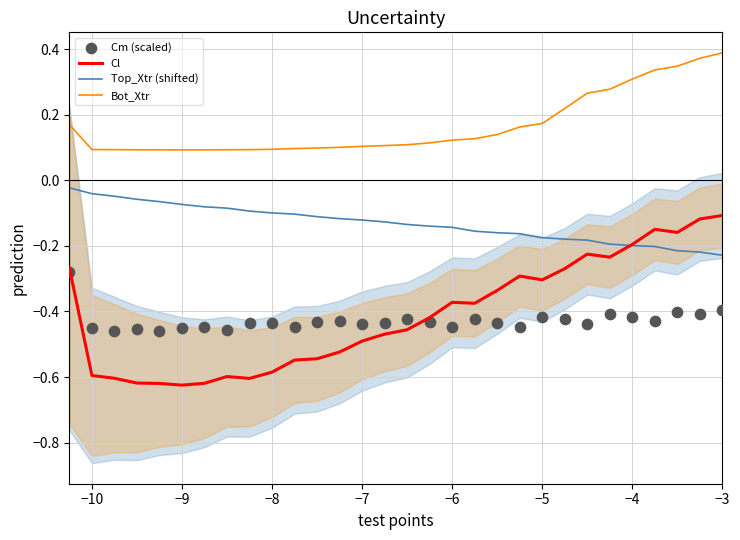

True or false: Top_Xtr (shifted) and Bot_Xtr intersect in this chart.

False